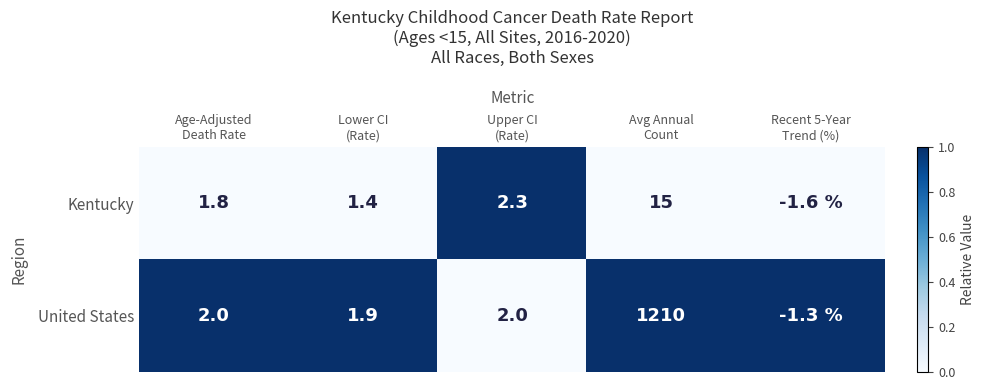

Reading left to right, extract all data points from this chart.

Kentucky: 1.8	1.4	2.3	15.0	-1.6
United States: 2.0	1.9	2.0	1210.0	-1.3